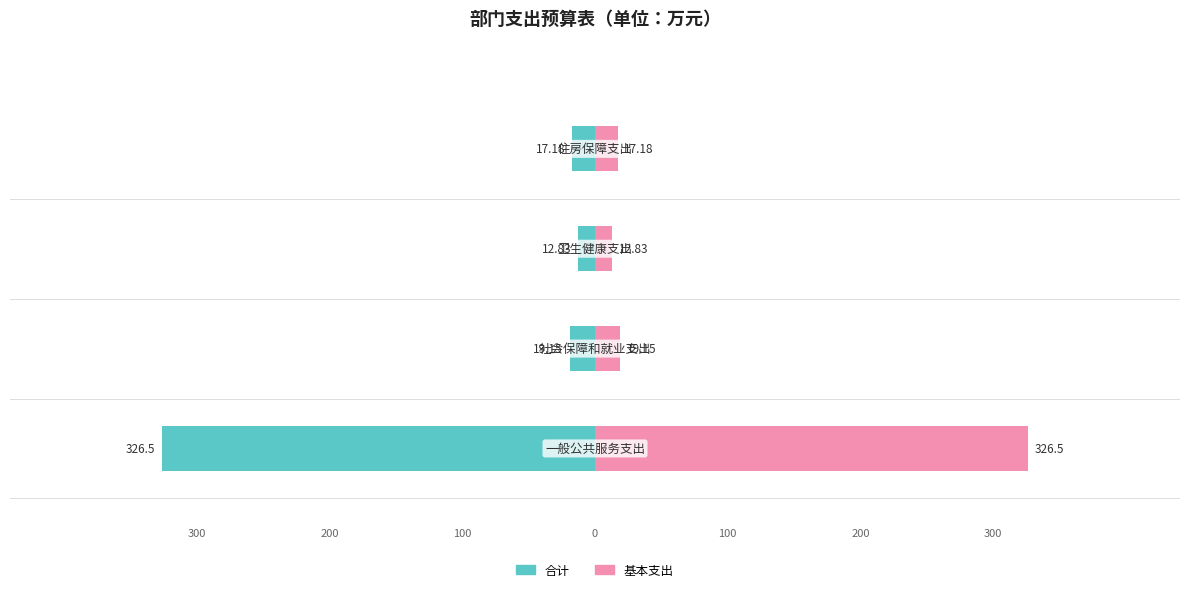

Read the 基本支出 value at 2.

12.8